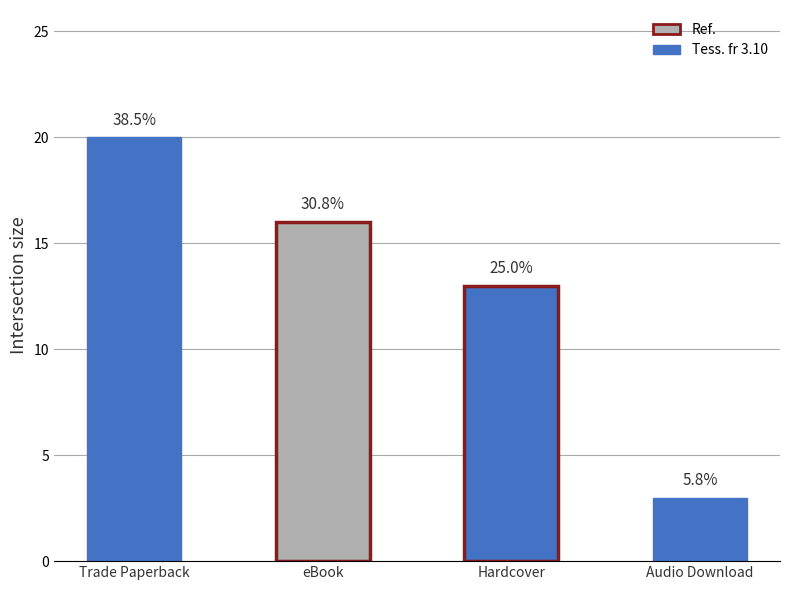

Are the bars grouped side by side (vs. stacked)?

No